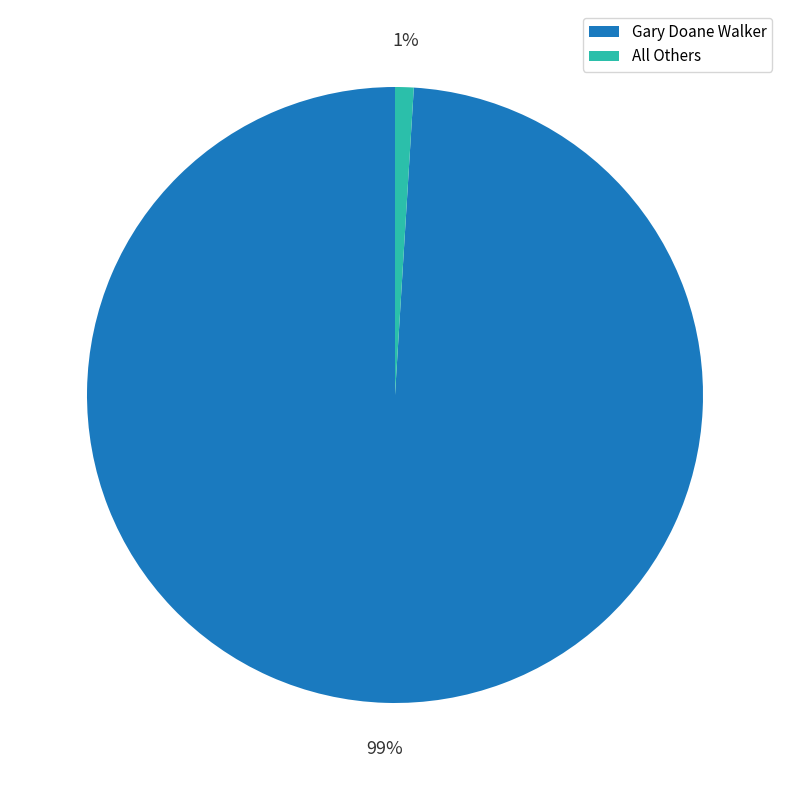

Do All Others and Gary Doane Walker together represent more than half of the pie?

Yes